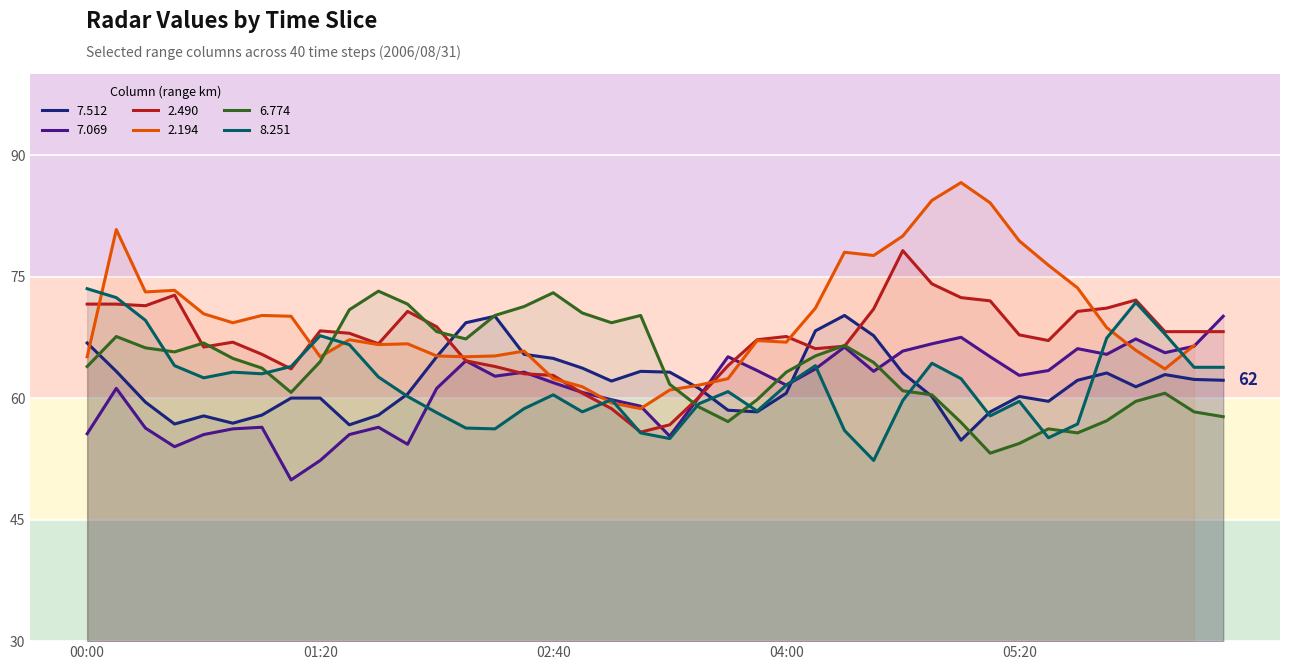

What is the maximum value for 7.069?

70.1